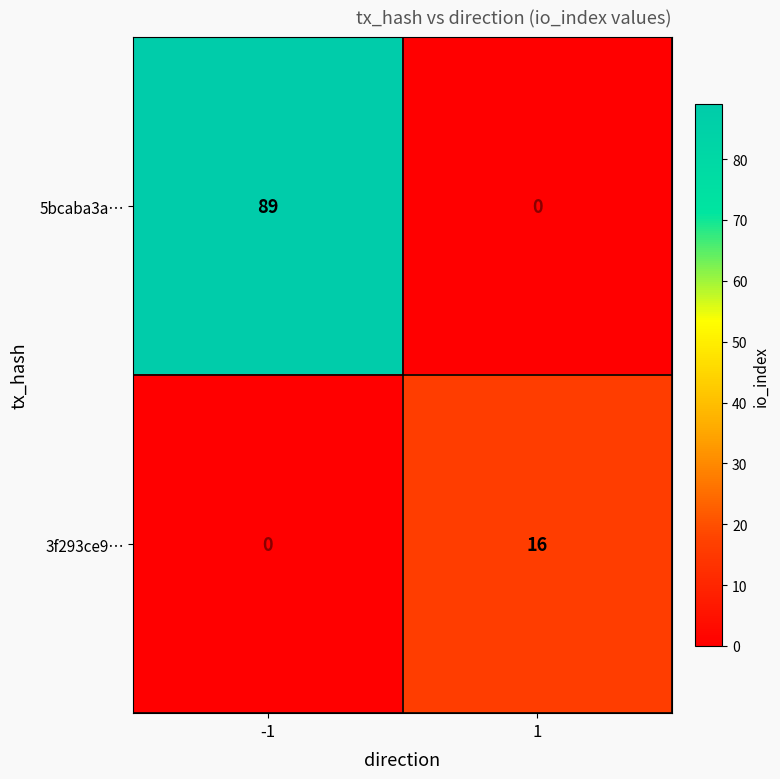

What is the difference between the maximum and minimum values in the 3f293ce9… series?

16